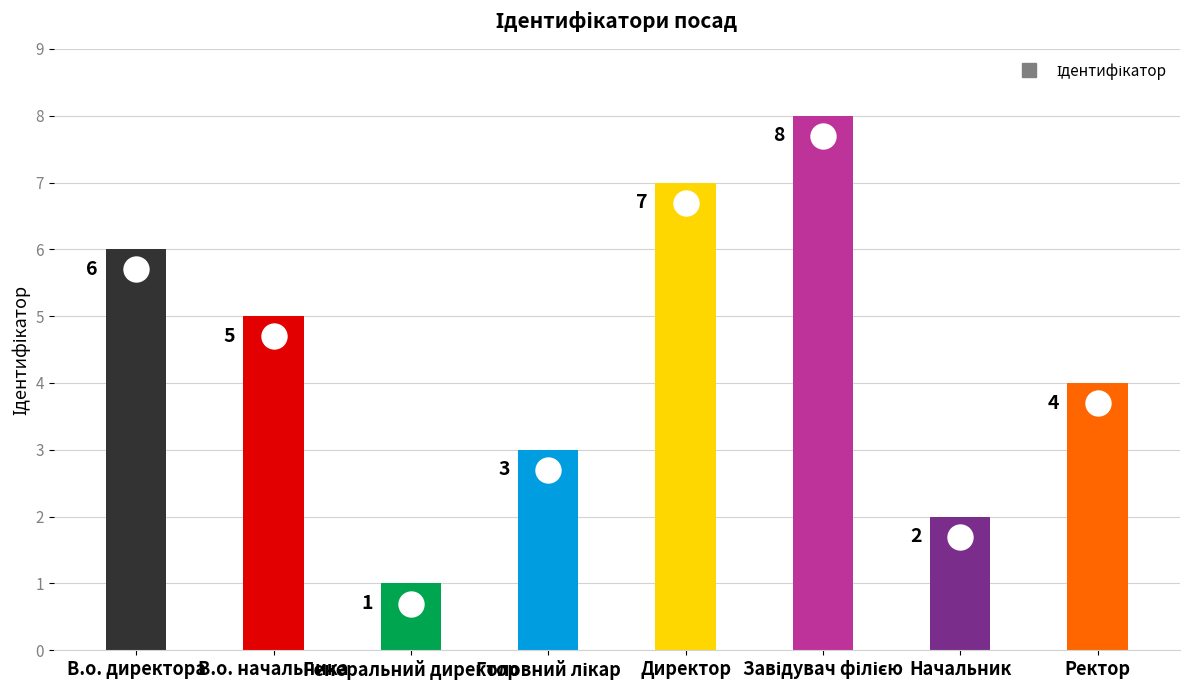

What is the sum of the values at Начальник and В.о. начальника?

7